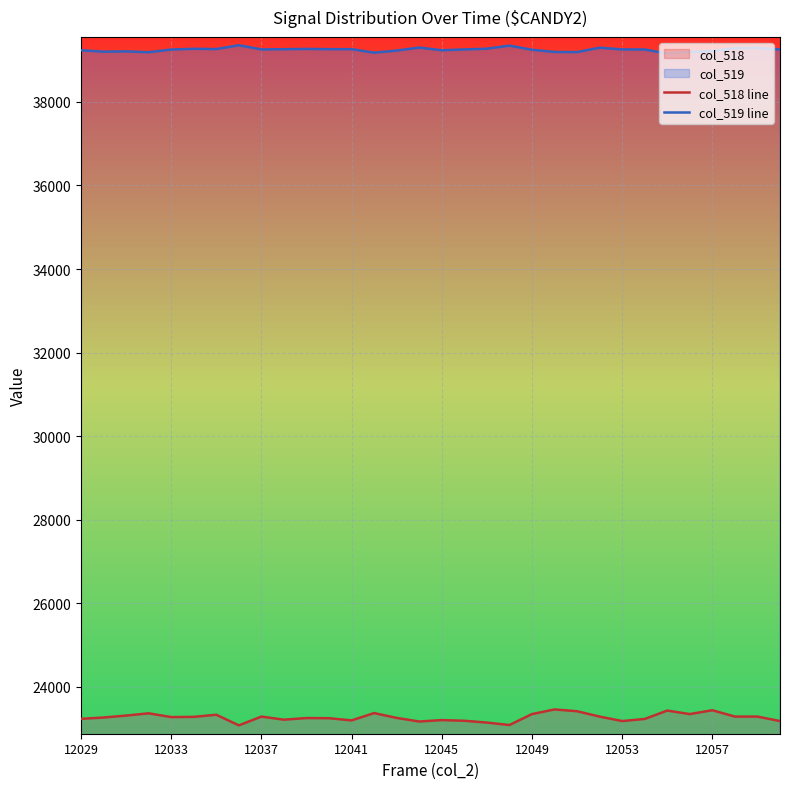

Which series has the largest total across all categories?

col_519 line